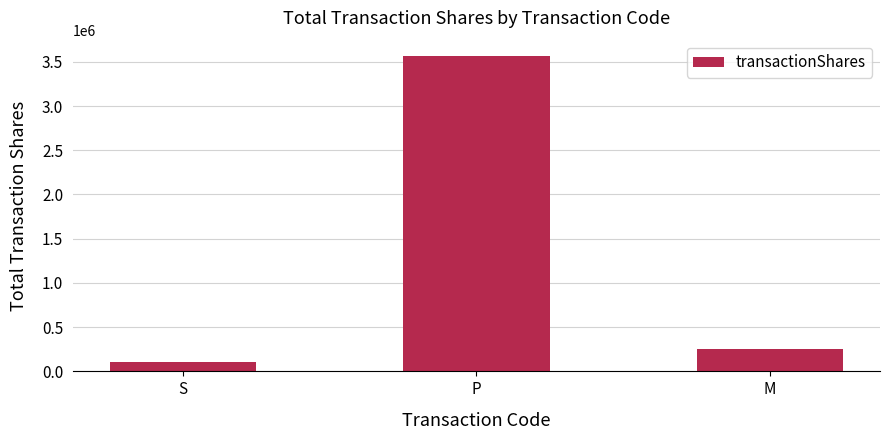

Is it true that the value at P is 6250732?

False